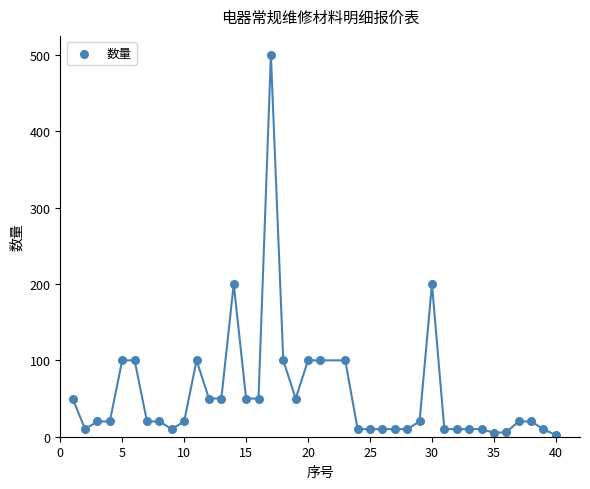

What is the range of Y values (max minus min)?

498